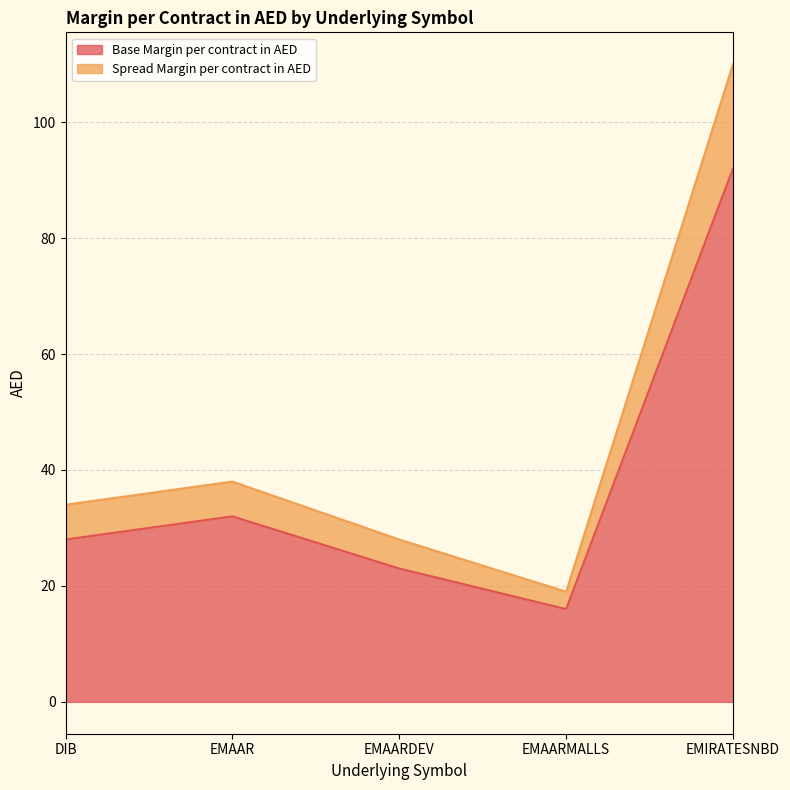

What is the label of the 5th point from the left?

EMIRATESNBD